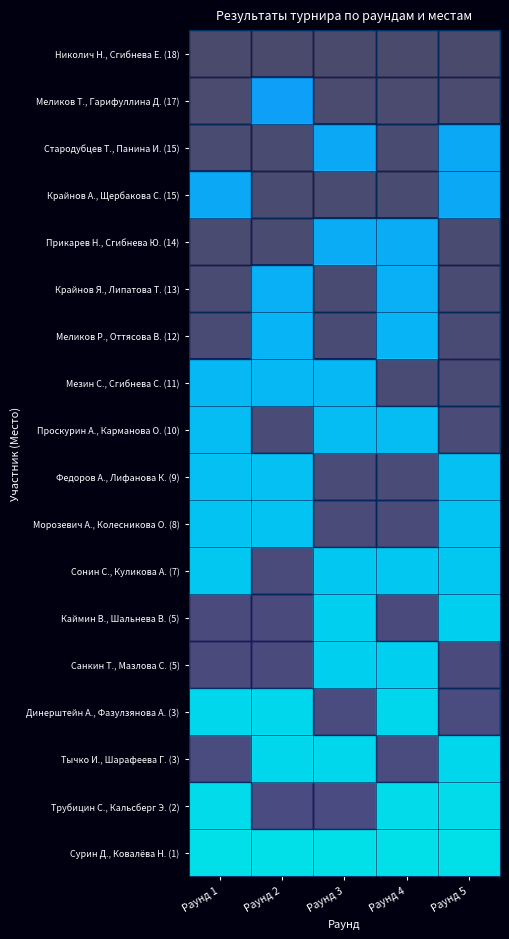

Reading left to right, transcribe all the data shown in this chart.

Сурин Д., Ковалёва Н. (1): Раунд 1=1.0	Раунд 2=1.0	Раунд 3=1.0	Раунд 4=1.0	Раунд 5=1.0
Трубицин С., Кальсберг Э. (2): Раунд 1=1.0	Раунд 2=0.0	Раунд 3=0.0	Раунд 4=1.0	Раунд 5=1.0
Тычко И., Шарафеева Г. (3): Раунд 1=0.0	Раунд 2=0.9	Раунд 3=0.9	Раунд 4=0.0	Раунд 5=0.9
Динерштейн А., Фазулзянова А. (3): Раунд 1=0.9	Раунд 2=0.9	Раунд 3=0.0	Раунд 4=0.9	Раунд 5=0.0
Санкин Т., Мазлова С. (5): Раунд 1=0.0	Раунд 2=0.0	Раунд 3=0.9	Раунд 4=0.9	Раунд 5=0.0
Каймин В., Шальнева В. (5): Раунд 1=0.0	Раунд 2=0.0	Раунд 3=0.9	Раунд 4=0.0	Раунд 5=0.9
Сонин С., Куликова А. (7): Раунд 1=0.8	Раунд 2=0.0	Раунд 3=0.8	Раунд 4=0.8	Раунд 5=0.8
Морозевич А., Колесникова О. (8): Раунд 1=0.8	Раунд 2=0.8	Раунд 3=0.0	Раунд 4=0.0	Раунд 5=0.8
Федоров А., Лифанова К. (9): Раунд 1=0.8	Раунд 2=0.8	Раунд 3=0.0	Раунд 4=0.0	Раунд 5=0.8
Проскурин А., Карманова О. (10): Раунд 1=0.7	Раунд 2=0.0	Раунд 3=0.7	Раунд 4=0.7	Раунд 5=0.0
Мезин С., Сгибнева С. (11): Раунд 1=0.7	Раунд 2=0.7	Раунд 3=0.7	Раунд 4=0.0	Раунд 5=0.0
Меликов Р., Оттясова В. (12): Раунд 1=0.0	Раунд 2=0.7	Раунд 3=0.0	Раунд 4=0.7	Раунд 5=0.0
Крайнов Я., Липатова Т. (13): Раунд 1=0.0	Раунд 2=0.6	Раунд 3=0.0	Раунд 4=0.6	Раунд 5=0.0
Прикарев Н., Сгибнева Ю. (14): Раунд 1=0.0	Раунд 2=0.0	Раунд 3=0.6	Раунд 4=0.6	Раунд 5=0.0
Крайнов А., Щербакова С. (15): Раунд 1=0.6	Раунд 2=0.0	Раунд 3=0.0	Раунд 4=0.0	Раунд 5=0.6
Стародубцев Т., Панина И. (15): Раунд 1=0.0	Раунд 2=0.0	Раунд 3=0.6	Раунд 4=0.0	Раунд 5=0.6
Меликов Т., Гарифуллина Д. (17): Раунд 1=0.0	Раунд 2=0.5	Раунд 3=0.0	Раунд 4=0.0	Раунд 5=0.0
Николич Н., Сгибнева Е. (18): Раунд 1=0.0	Раунд 2=0.0	Раунд 3=0.0	Раунд 4=0.0	Раунд 5=0.0